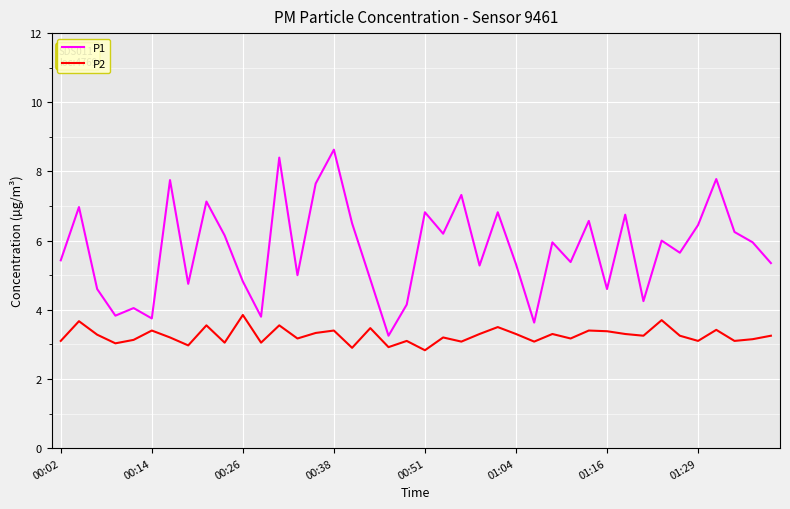

True or false: P2 and P1 cross at least once.

False